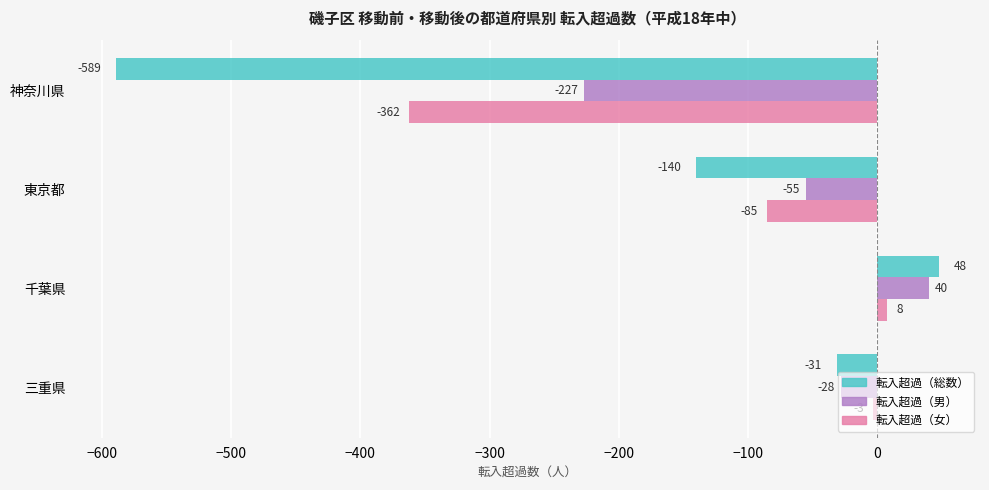

What are all the series names shown in the legend?

転入超過（総数）, 転入超過（男）, 転入超過（女）